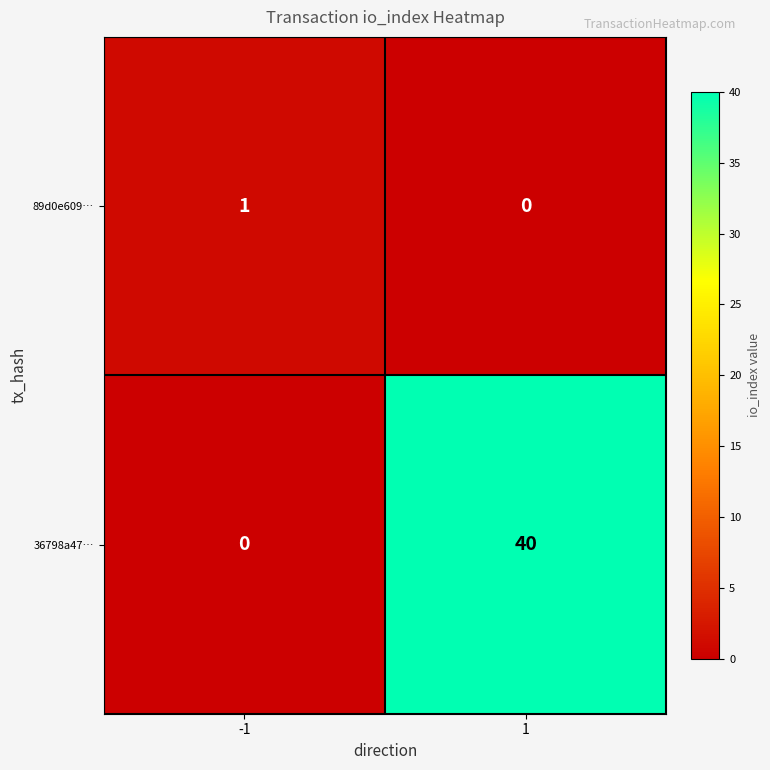

The value of 36798a47… at -1 is 0. True or false?

True